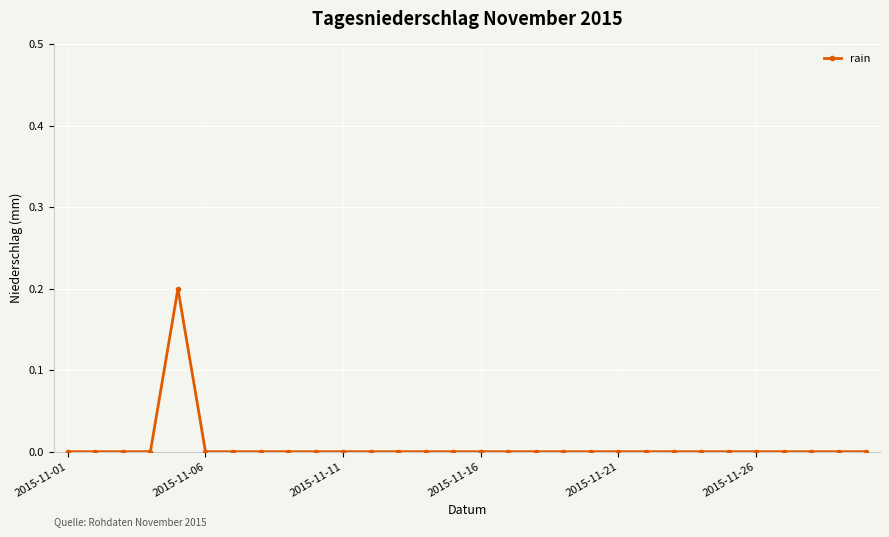

True or false: the data has more than 0 interior local peaks.

True